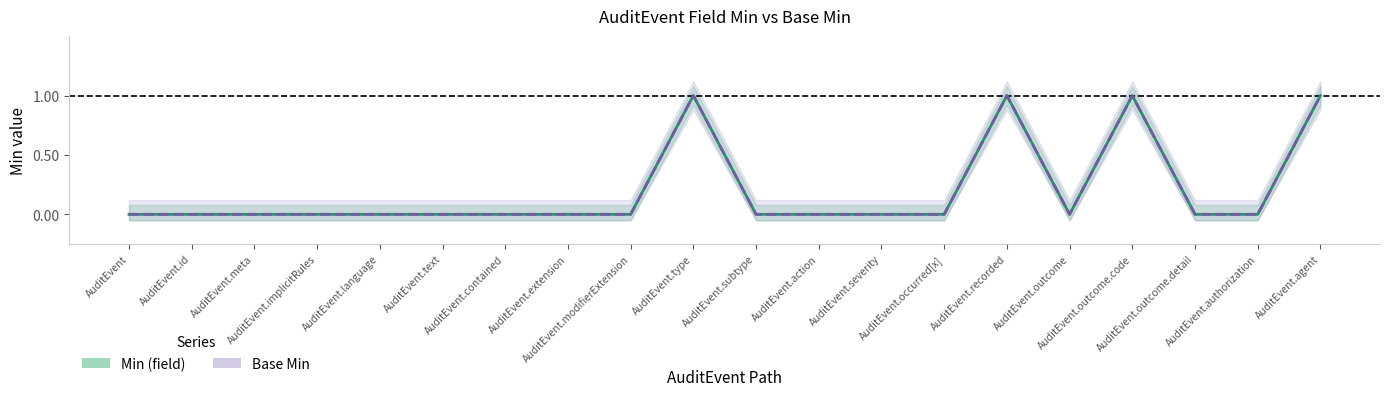

Between AuditEvent.authorization and AuditEvent.outcome, which is larger?

AuditEvent.authorization